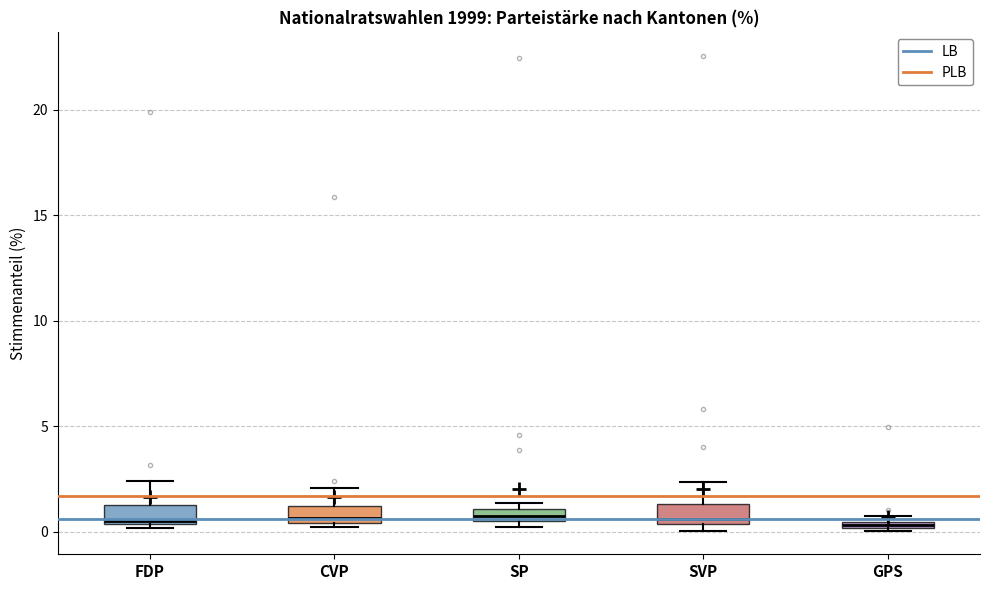

Where does the upper whisker of the box for SVP end on the y-axis? The values are not printed on the chart, so give them approximately, as read against the axis.

2.5